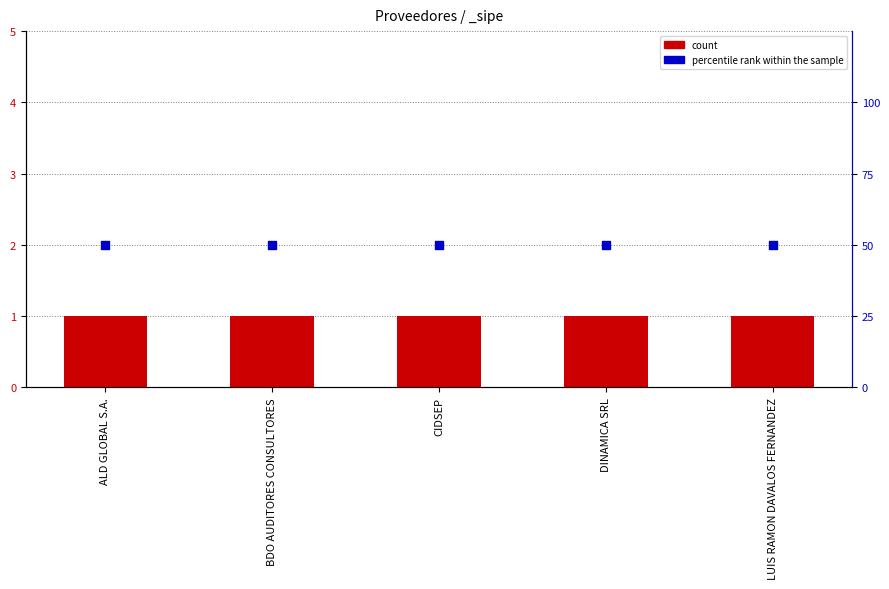

Which series has the widest spread of Y values?

count